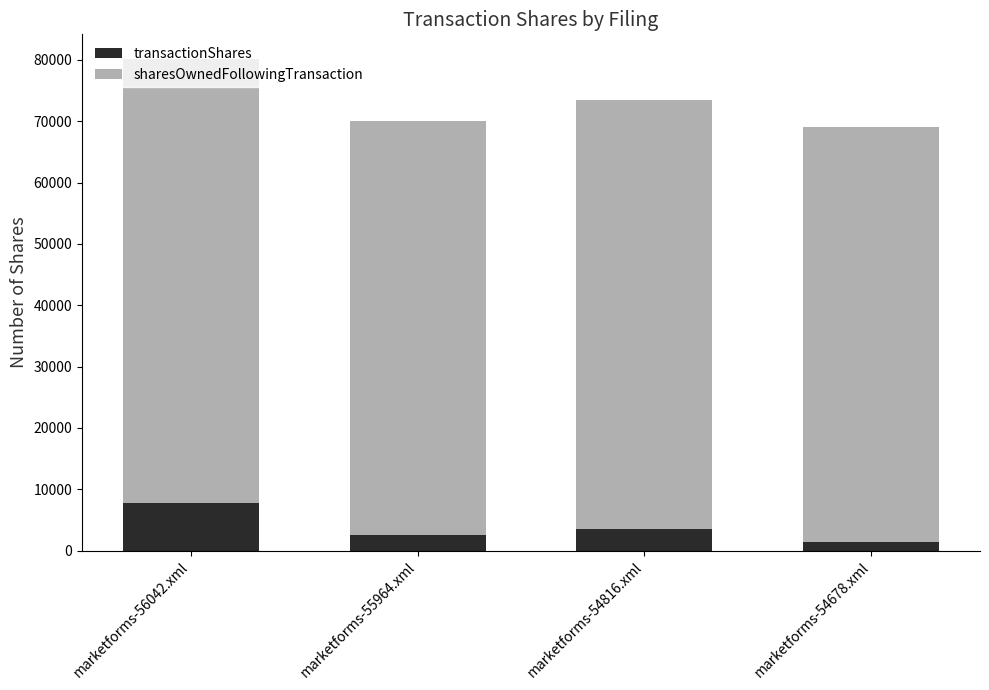

What is the total value across all series at marketforms-54816.xml?

73497